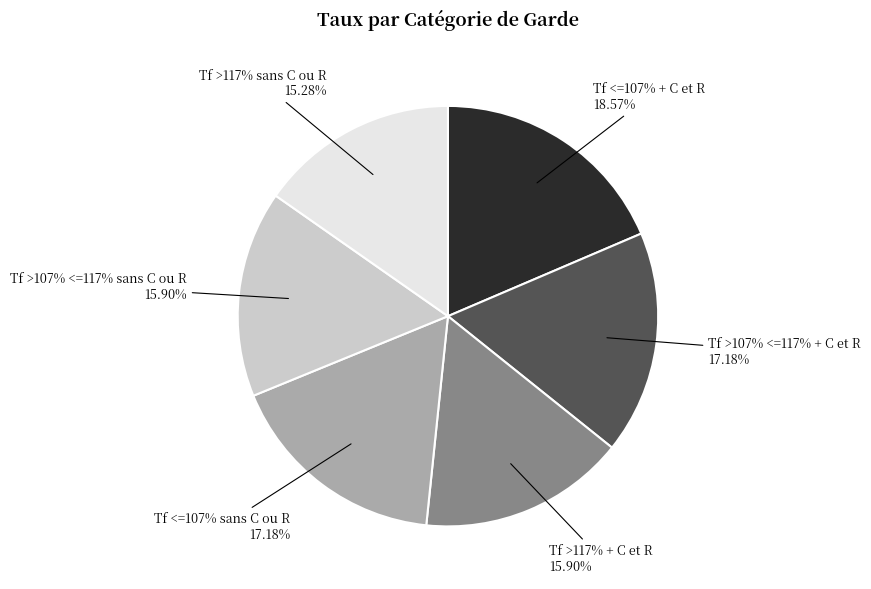

Is it true that Tf >117% sans C ou R is 15% of the pie?

True